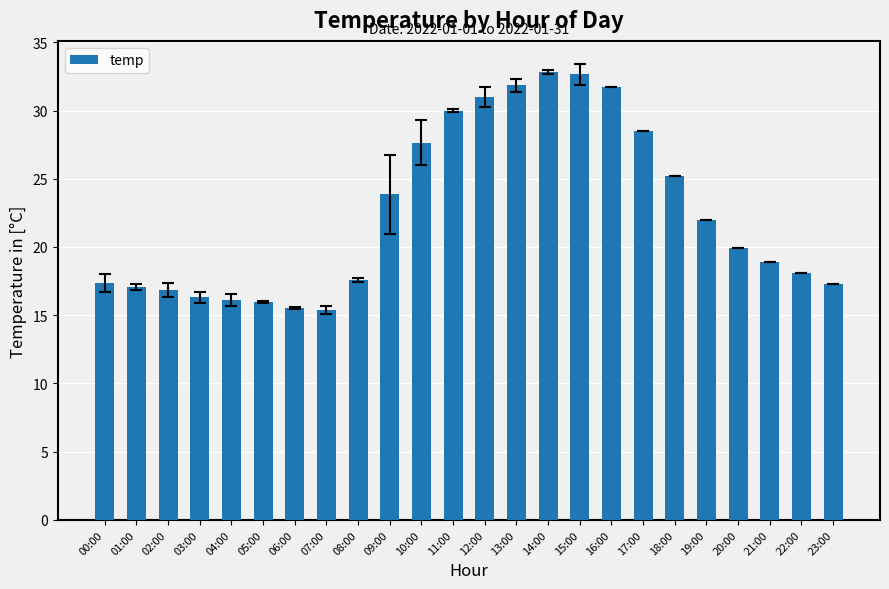

True or false: the data shows 31.9 at 13:00.

True